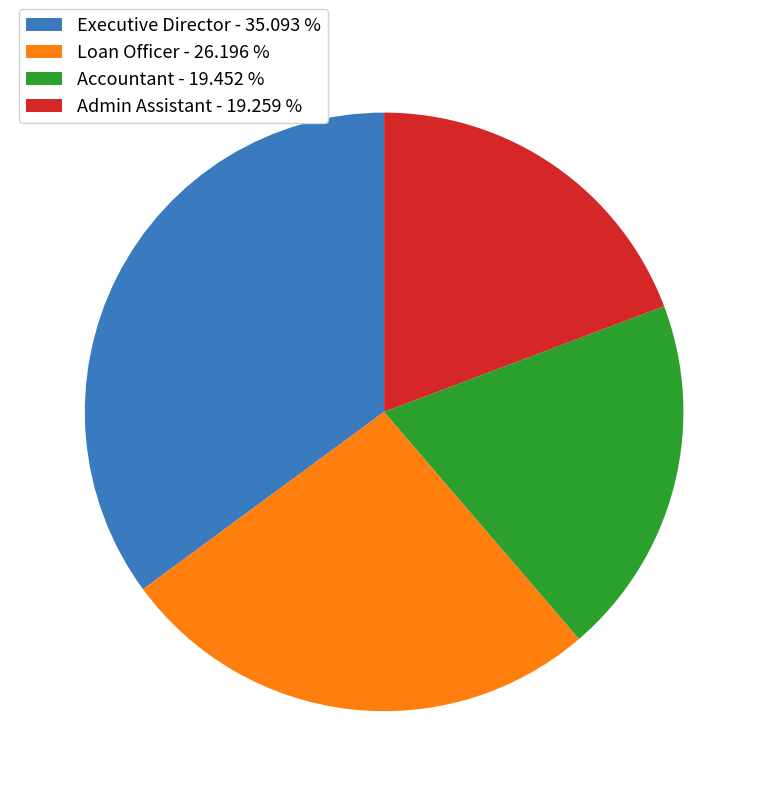

Does Admin Assistant - 19.259 % represent more than half of the total?

No